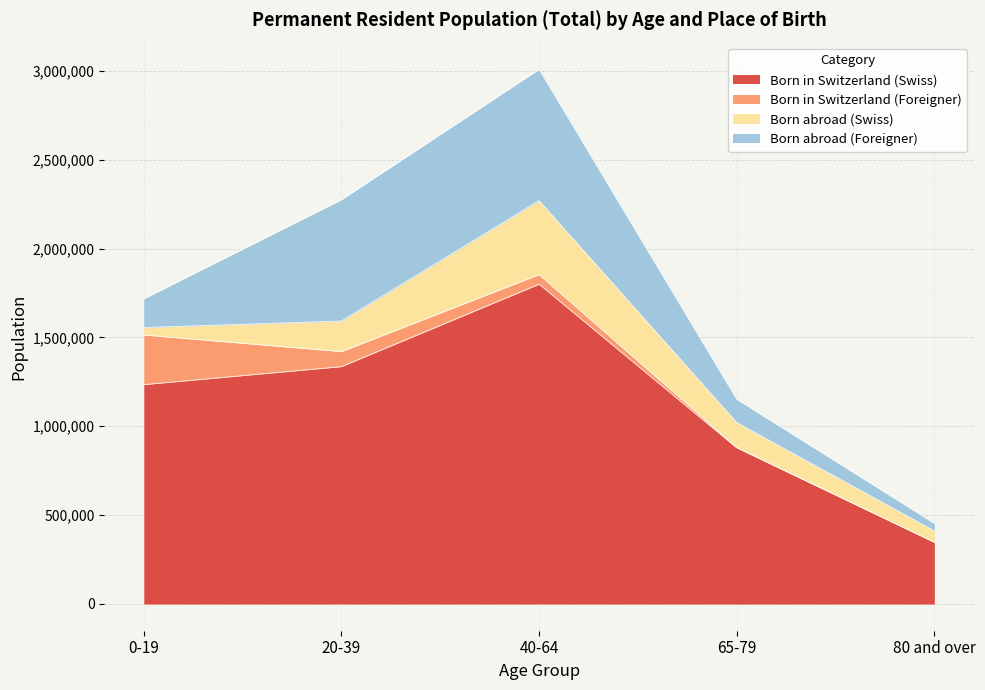

Where do Born in Switzerland (Foreigner) and Born abroad (Swiss) first cross each other?

0-19 and 20-39